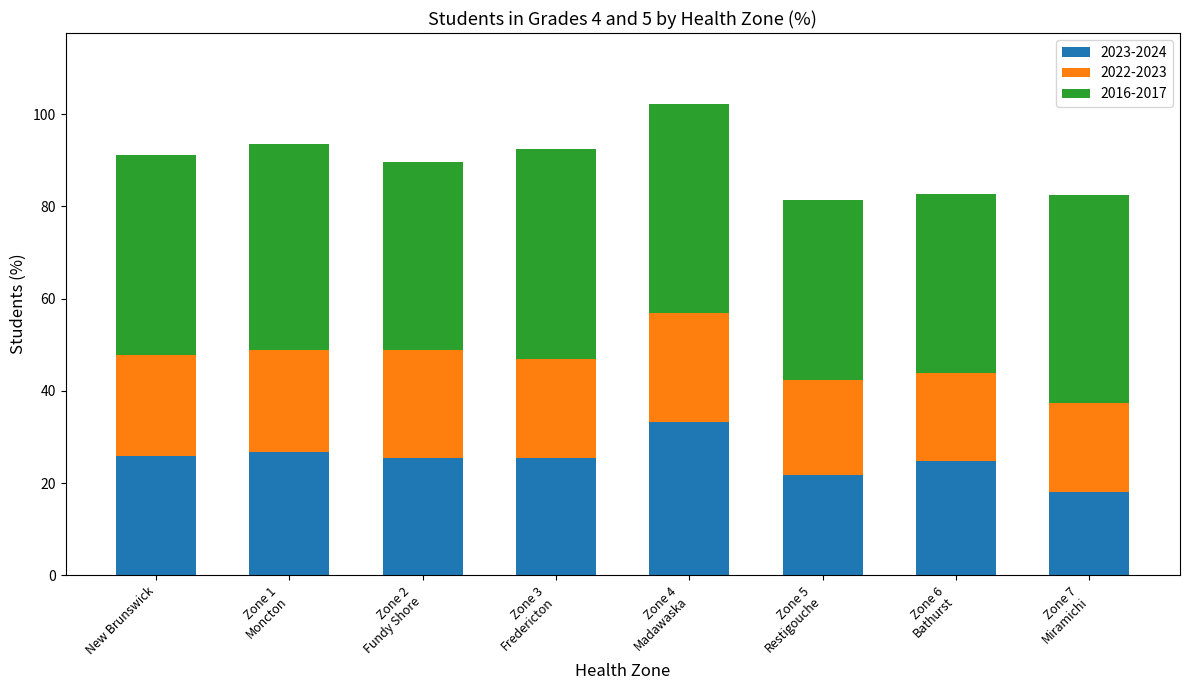

What are all the series names shown in the legend?

2023-2024, 2022-2023, 2016-2017